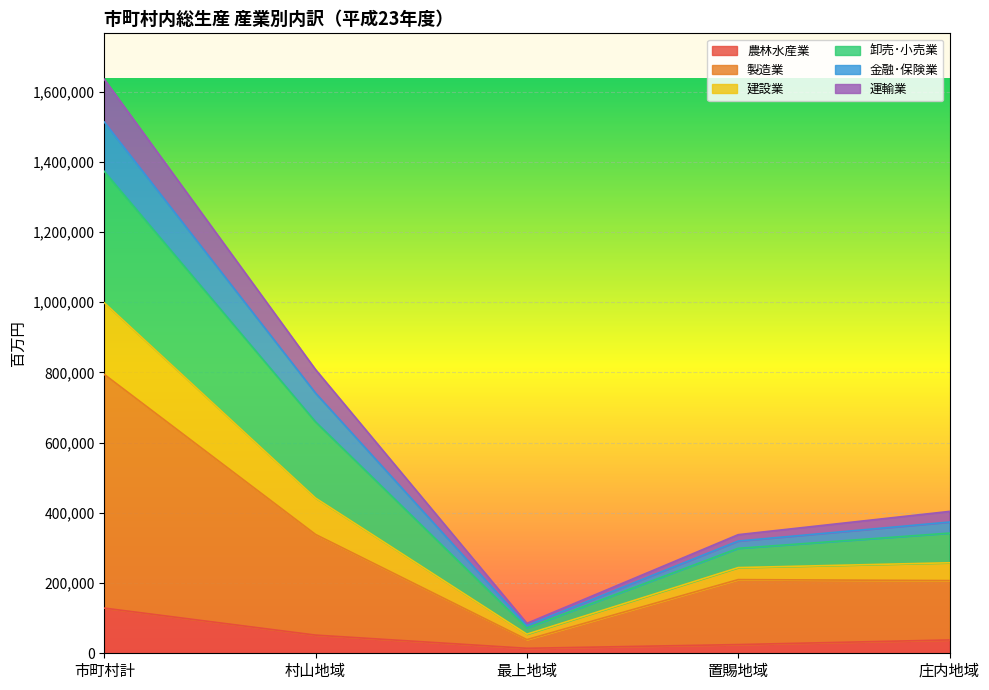

What is the label of the 2nd point from the left?

村山地域